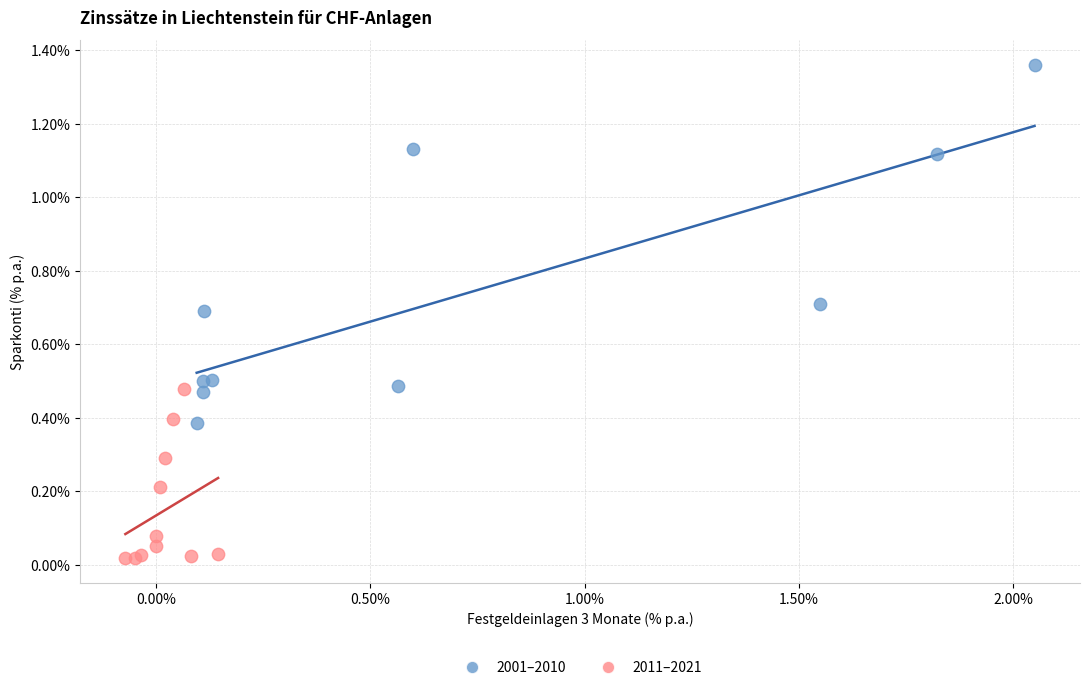

Which series reaches the maximum Y coordinate?

2001–2010